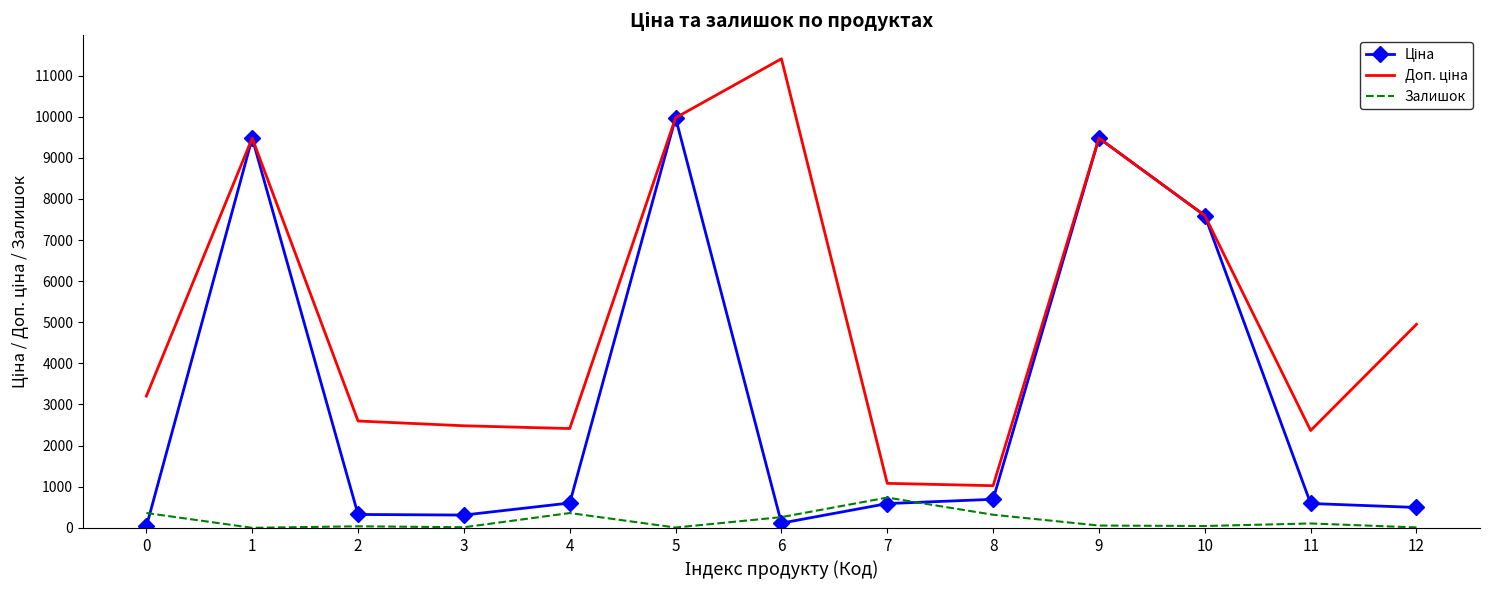

At which category is the sum across all series the highest?

5